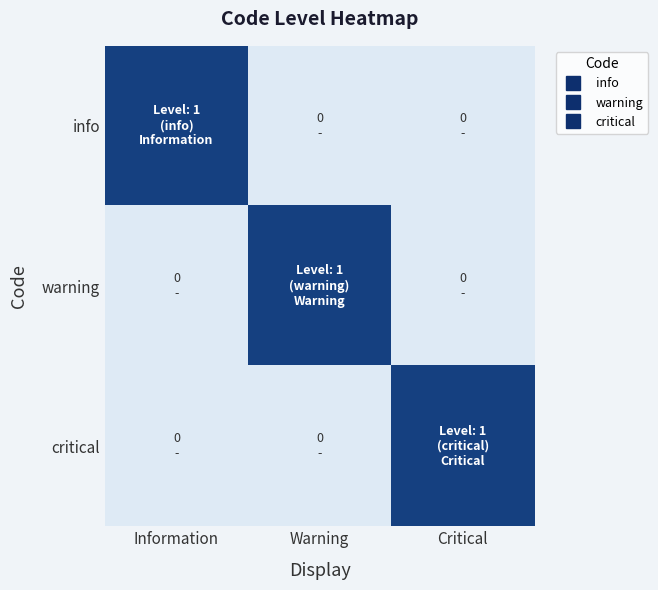

Between Warning and Critical, which series saw the biggest shift?

warning